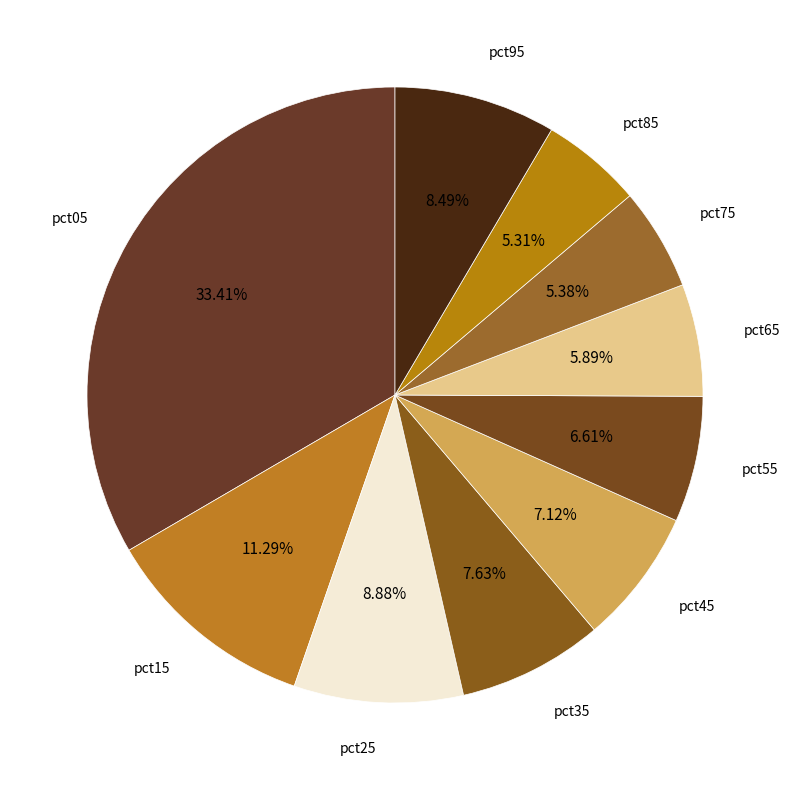

To the nearest percent, what portion does pct85 represent?

5%